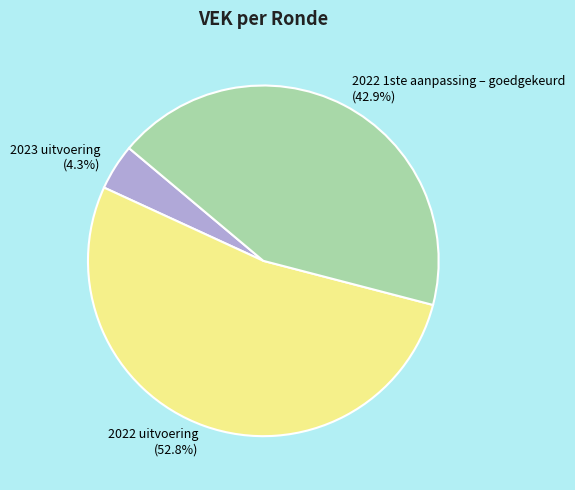

Between 2022 uitvoering and 2023 uitvoering, which is larger?

2022 uitvoering